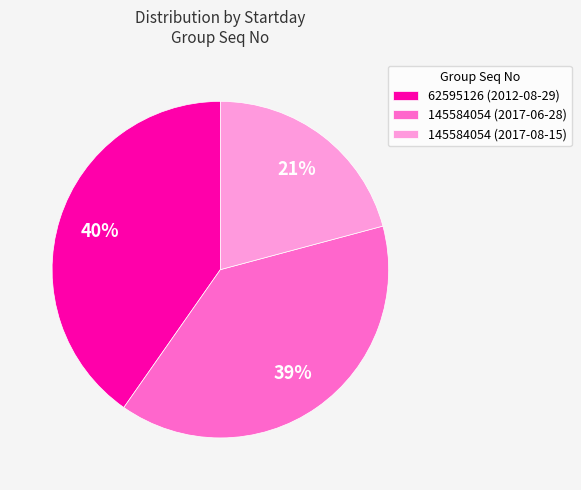

True or false: 145584054 (2017-06-28) accounts for 39% of the total.

True